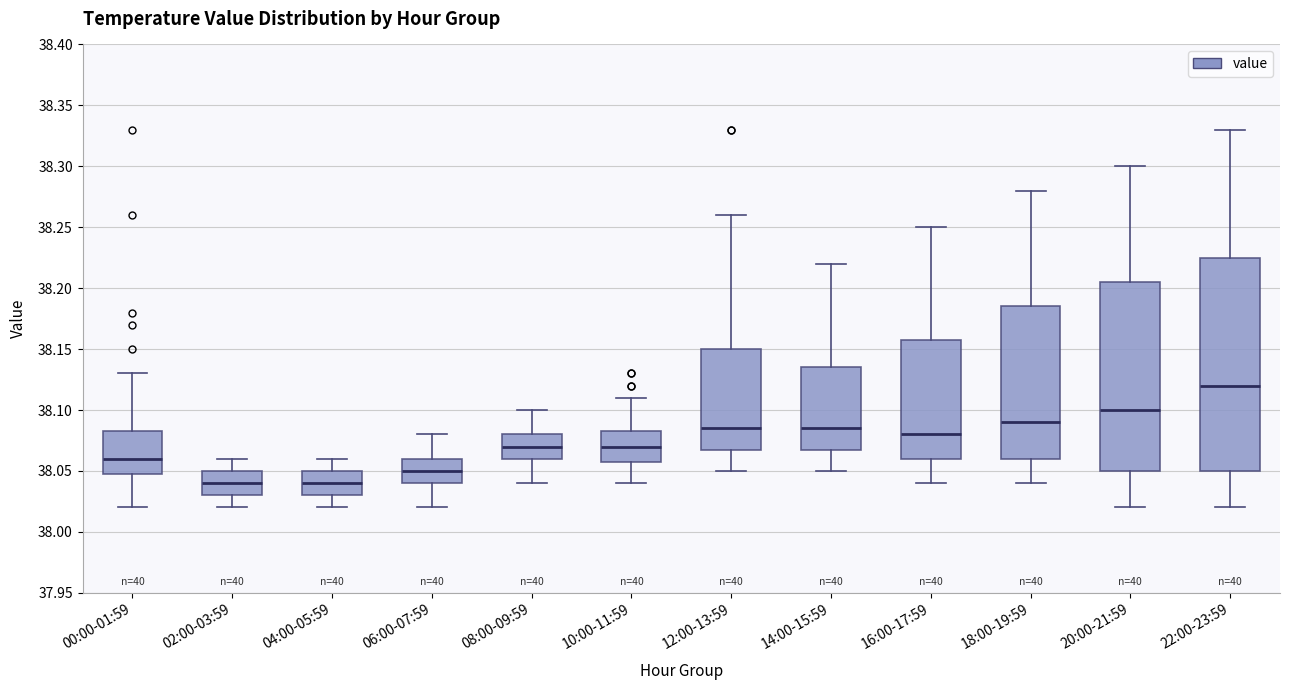

Reading left to right, read every box against the y-axis: the position of its median line, the range the box covers, and the ends of its whiskers. The values are not printed on the chart, so give them approximately, as read against the axis.

00:00-01:59: median 38.060, box 38.050 to 38.085, whiskers 38.020 to 38.130
02:00-03:59: median 38.040, box 38.030 to 38.050, whiskers 38.020 to 38.060
04:00-05:59: median 38.040, box 38.030 to 38.050, whiskers 38.020 to 38.060
06:00-07:59: median 38.050, box 38.040 to 38.060, whiskers 38.020 to 38.080
08:00-09:59: median 38.070, box 38.060 to 38.080, whiskers 38.040 to 38.100
10:00-11:59: median 38.070, box 38.060 to 38.085, whiskers 38.040 to 38.110
12:00-13:59: median 38.085, box 38.070 to 38.150, whiskers 38.050 to 38.260
14:00-15:59: median 38.085, box 38.070 to 38.135, whiskers 38.050 to 38.220
16:00-17:59: median 38.080, box 38.060 to 38.160, whiskers 38.040 to 38.250
18:00-19:59: median 38.090, box 38.060 to 38.185, whiskers 38.040 to 38.280
20:00-21:59: median 38.100, box 38.050 to 38.205, whiskers 38.020 to 38.300
22:00-23:59: median 38.120, box 38.050 to 38.225, whiskers 38.020 to 38.330